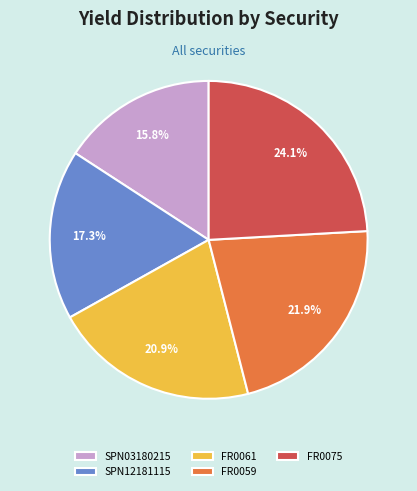

To the nearest percent, what is the difference between the SPN03180215 and FR0059 slice percentages?

6%